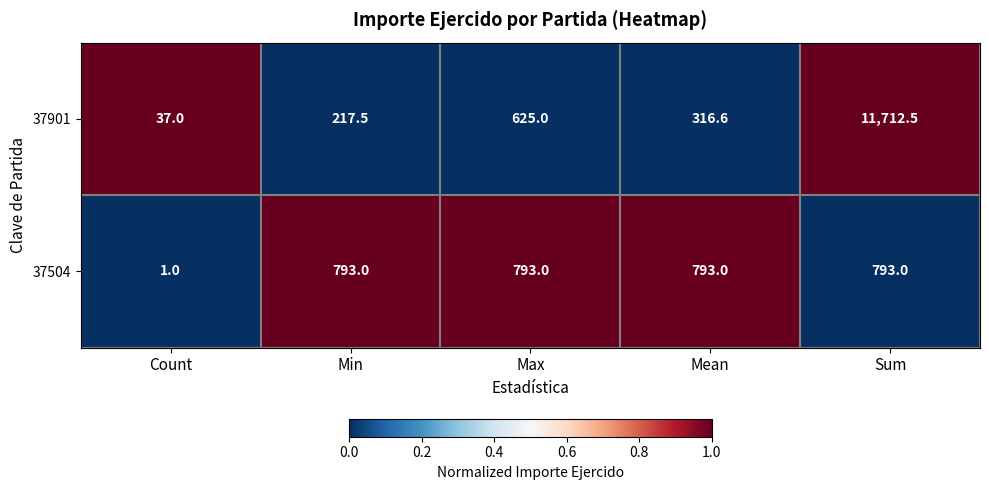

At which category is the sum across all series the highest?

Sum